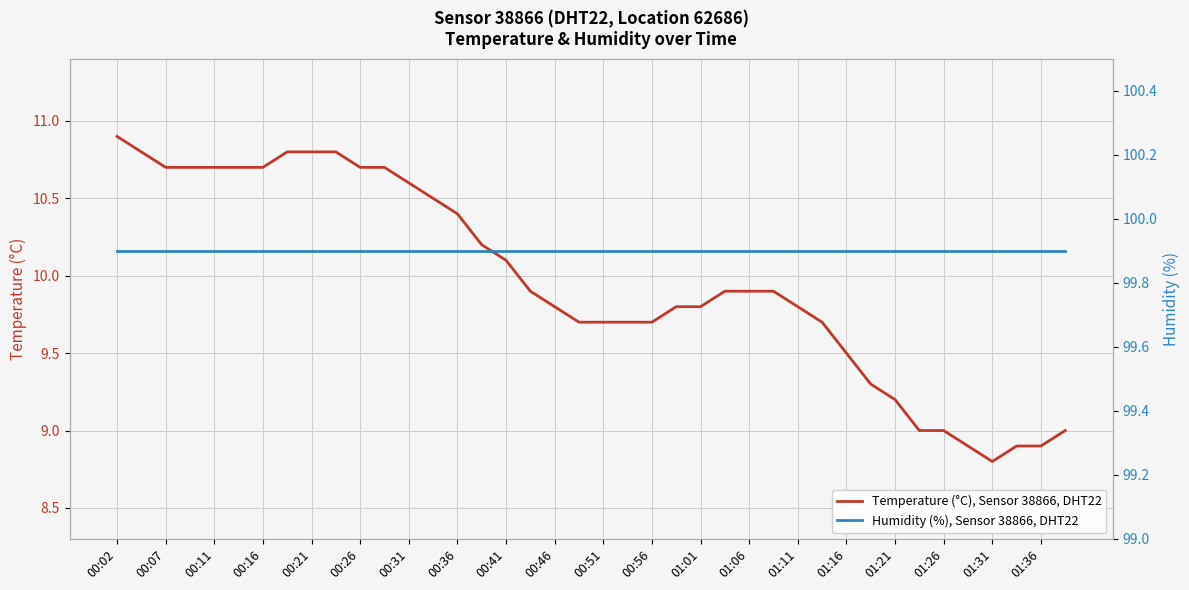

The Temperature (°C), Sensor 38866, DHT22 series shows 9.9 at 01:06. True or false?

True